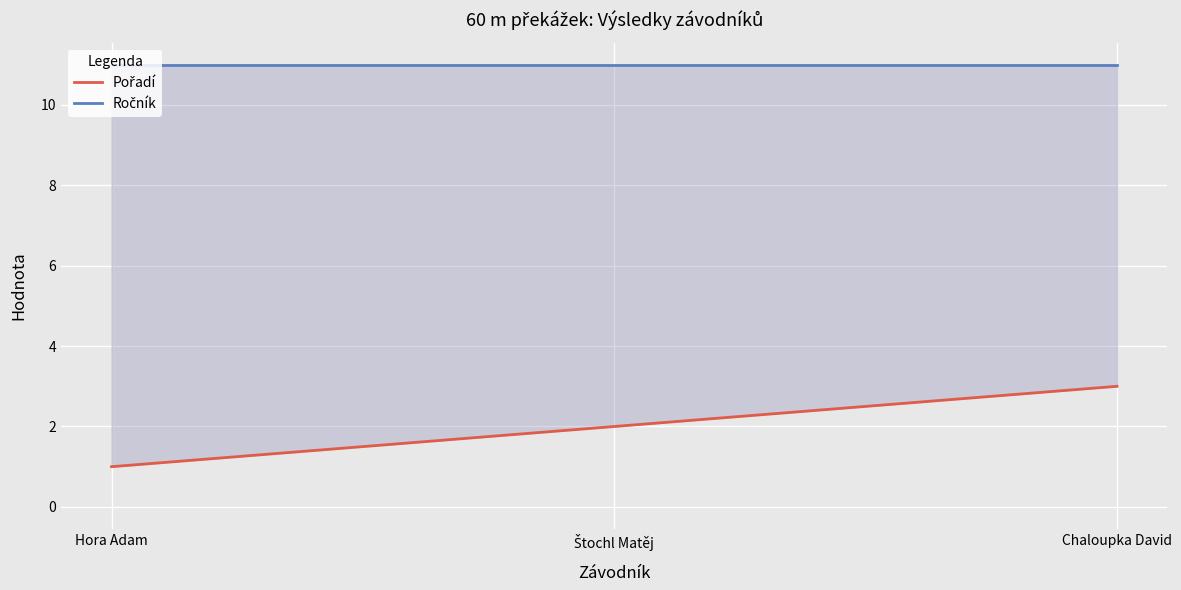

Is it true that Pořadí equals 1 at Hora Adam?

True